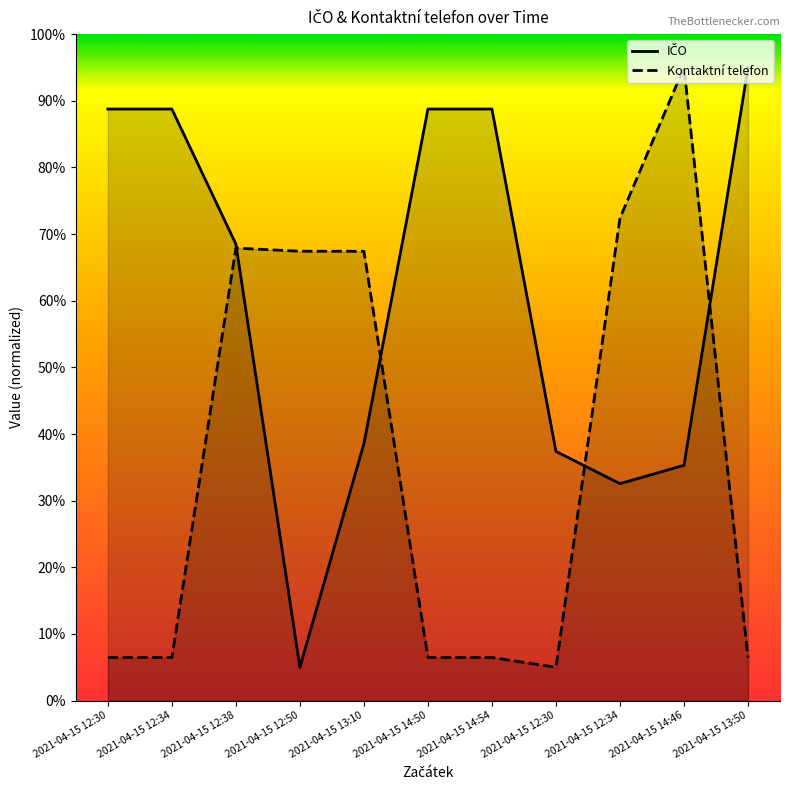

What value does the Kontaktní telefon series have at 2021-04-15 12:38?

67.9